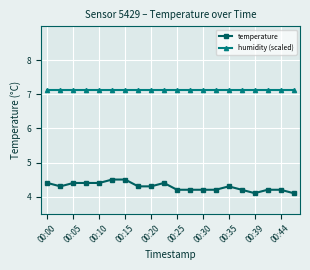

Rank the series by their maximum value, from highest to lowest.

humidity (scaled), temperature